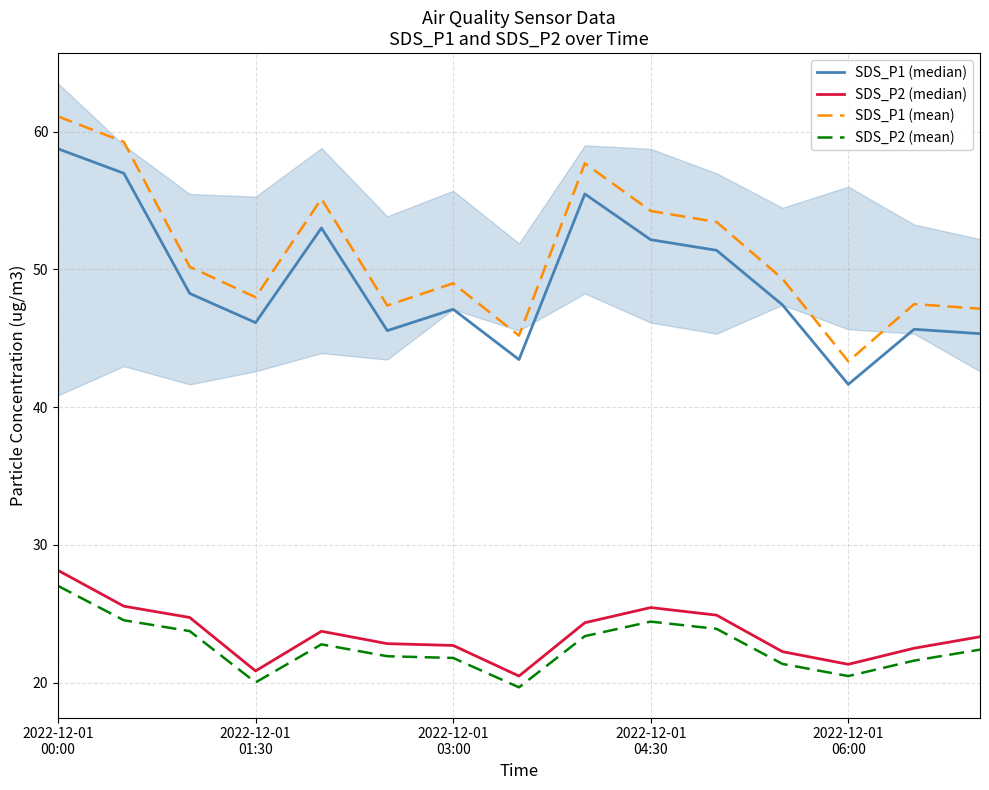

Reading right to left, list all the values displayed in this chart.

SDS_P1 (median): 45.3	45.6	41.6	47.4	51.4	52.1	55.5	43.5	47.1	45.5	53.0	46.1	48.2	57.0	58.8
SDS_P2 (median): 23.3	22.5	21.3	22.2	24.9	25.4	24.4	20.5	22.7	22.8	23.7	20.9	24.7	25.6	28.1
SDS_P1 (mean): 47.1	47.5	43.3	49.3	53.4	54.2	57.7	45.2	49.0	47.4	55.1	48.0	50.2	59.2	61.1
SDS_P2 (mean): 22.4	21.6	20.5	21.4	23.9	24.4	23.4	19.7	21.8	21.9	22.8	20.0	23.7	24.5	27.0